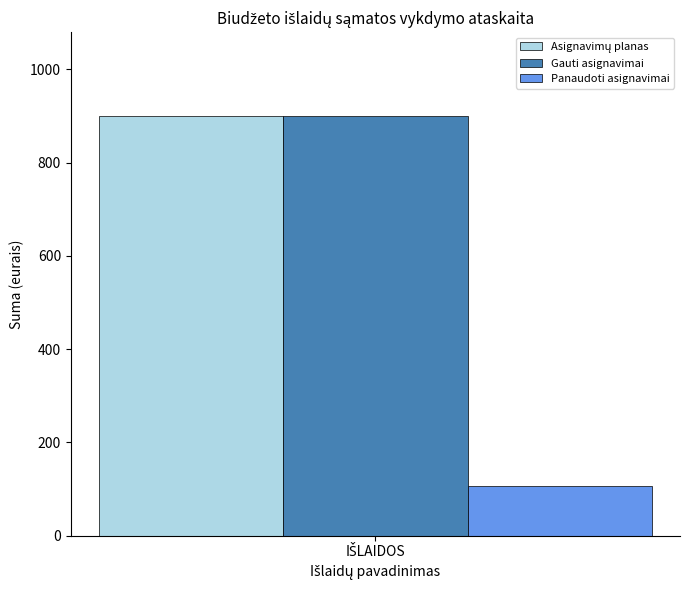

Count the number of data series in this chart.

3